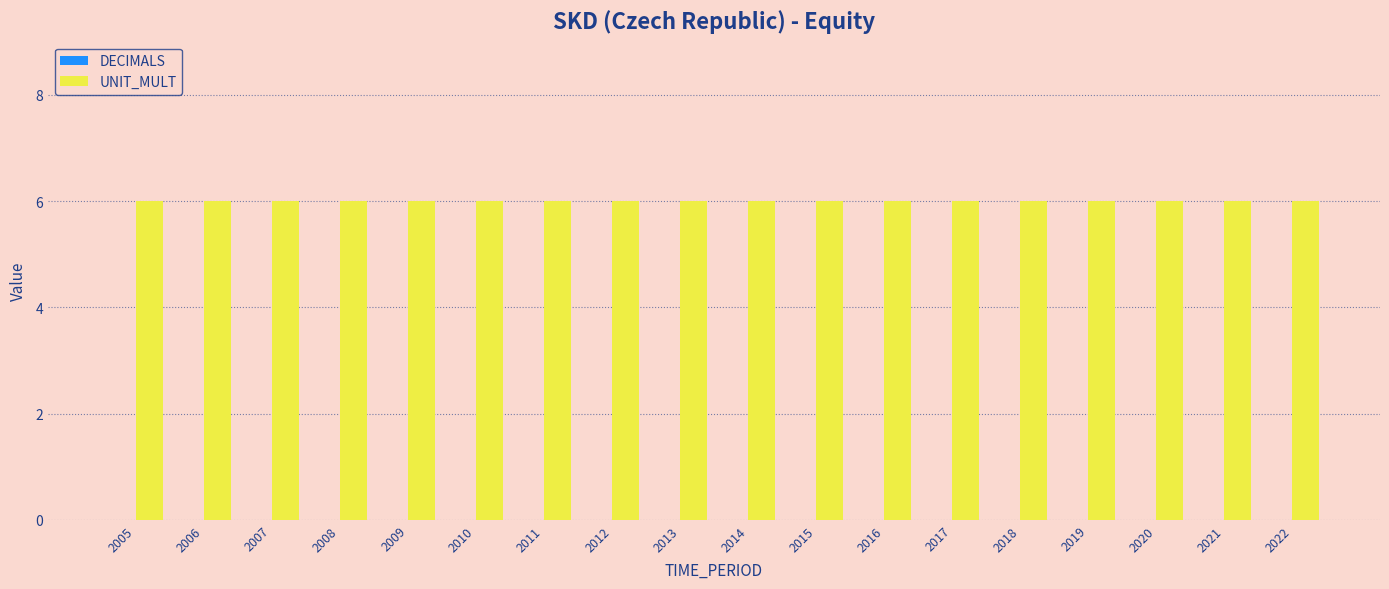

True or false: DECIMALS has a value of 0 at 2010.

True